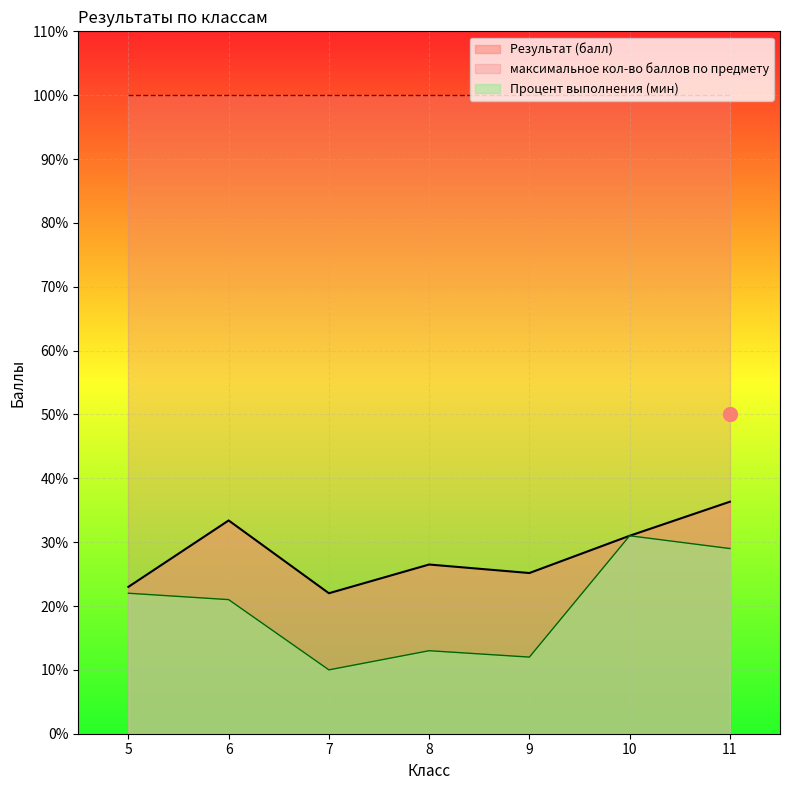

True or false: Результат (балл) and максимальное кол-во баллов по предмету cross at least once.

False